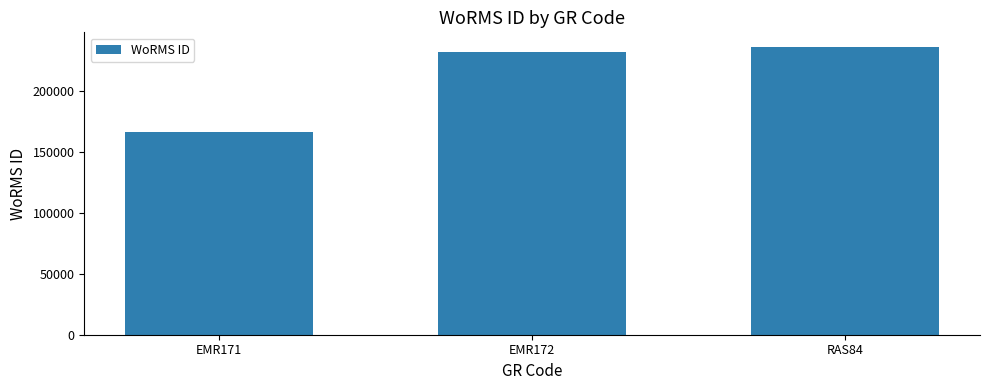

What is the difference between the maximum and second lowest values?

4515